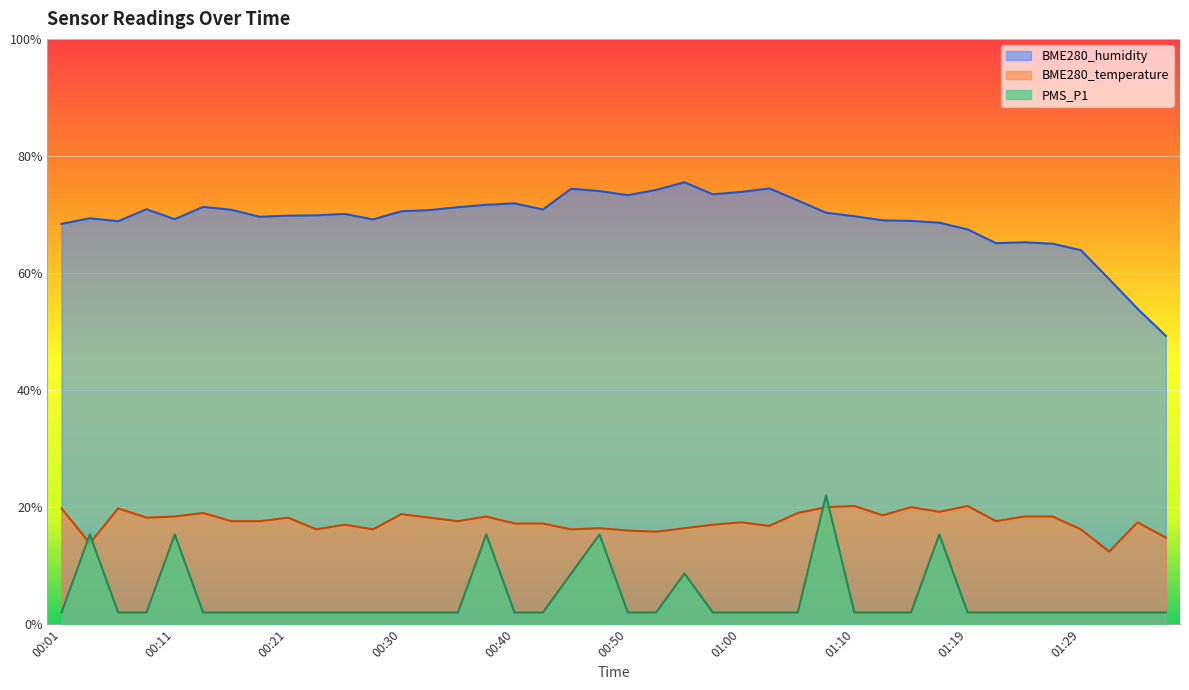

Is the value of PMS_P1 at 01:27 greater than the value of BME280_temperature at 01:02?

No